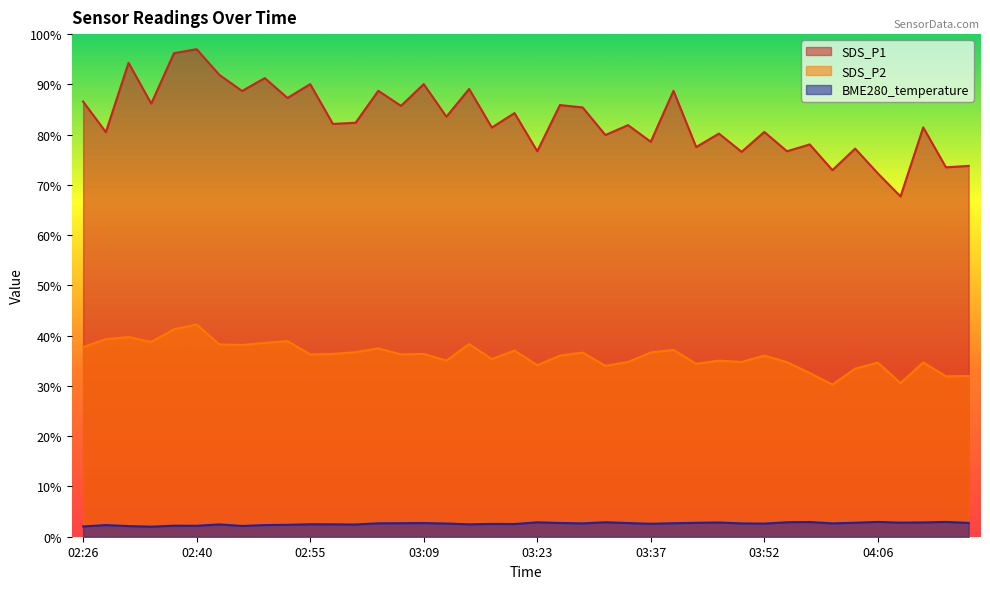

Which category has the lowest value across all series?

02:35